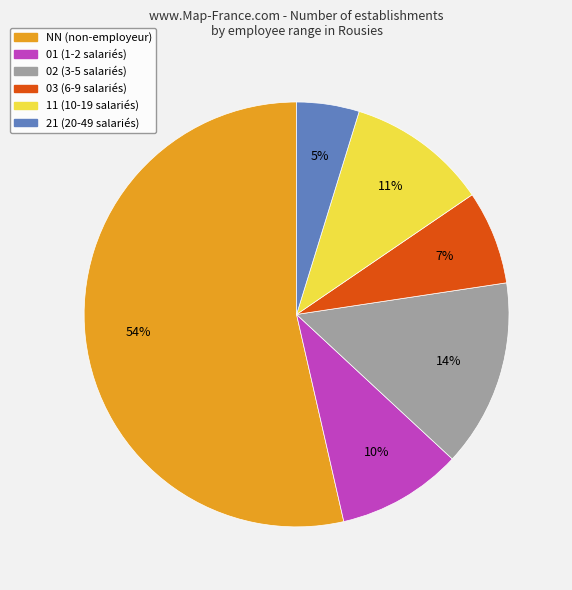

To the nearest percent, what is the difference between the largest and smallest slice percentages?

49%